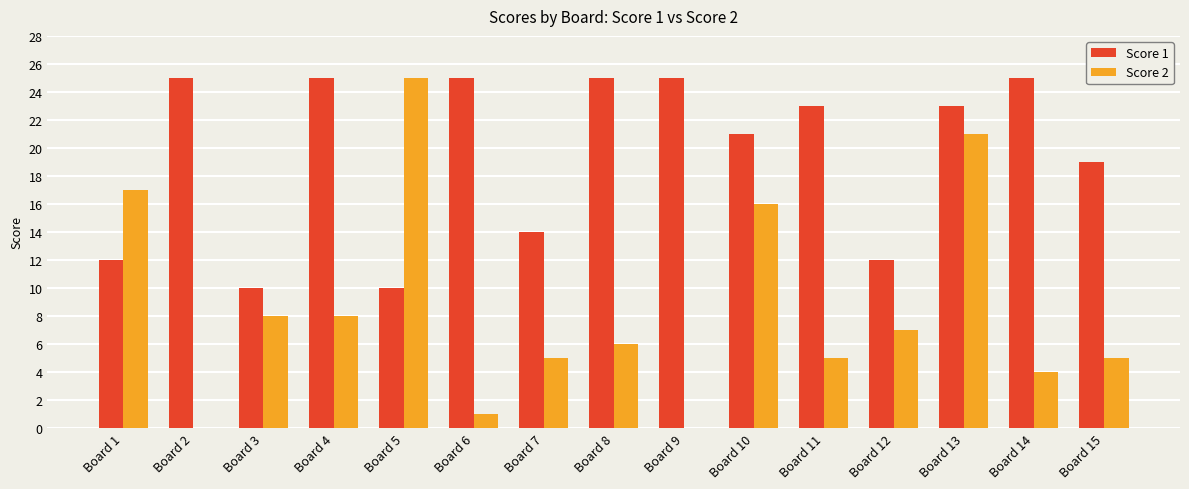

What is the highest value of the Score 2 series?

25